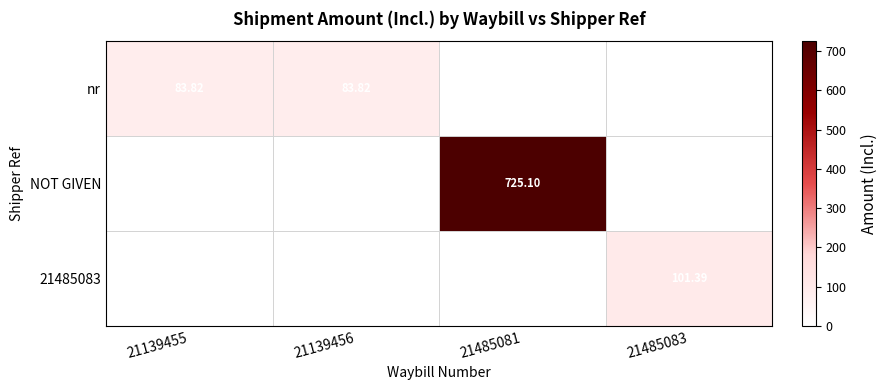

The nr series shows -39.5 at 21485081. True or false?

False